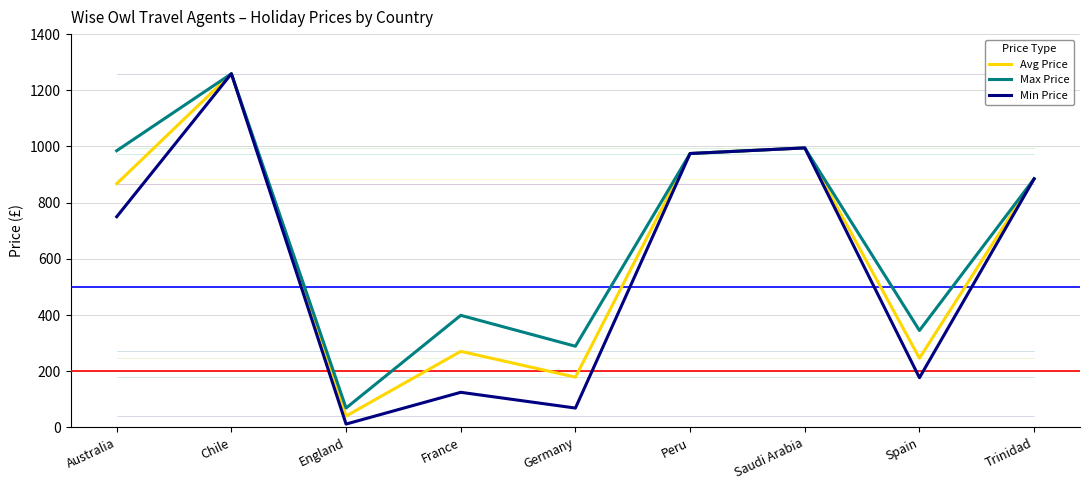

Rank the series at Spain from highest to lowest value.

Max Price, Avg Price, Min Price